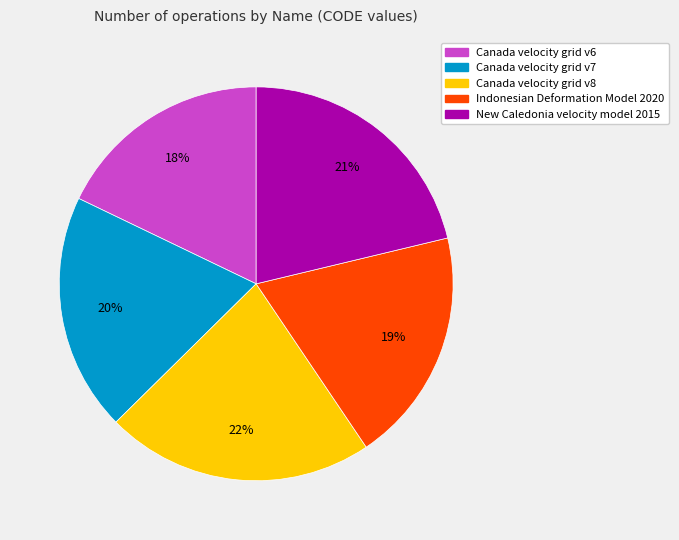

To the nearest percent, what percentage of the pie is Canada velocity grid v7?

20%